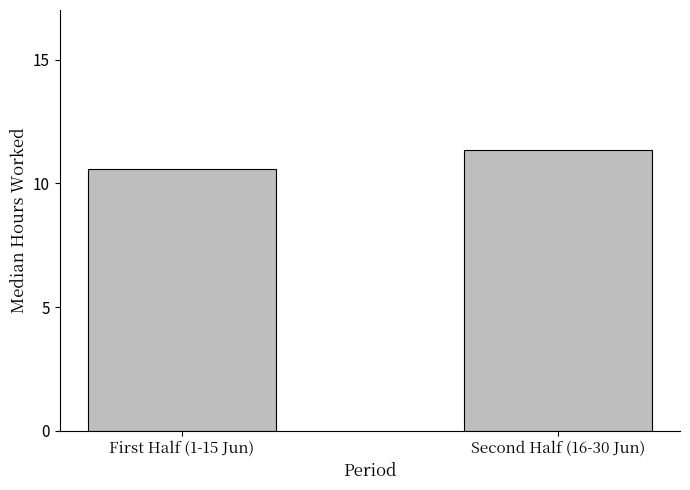

At which label is the value closest to 10?

First Half (1-15 Jun)